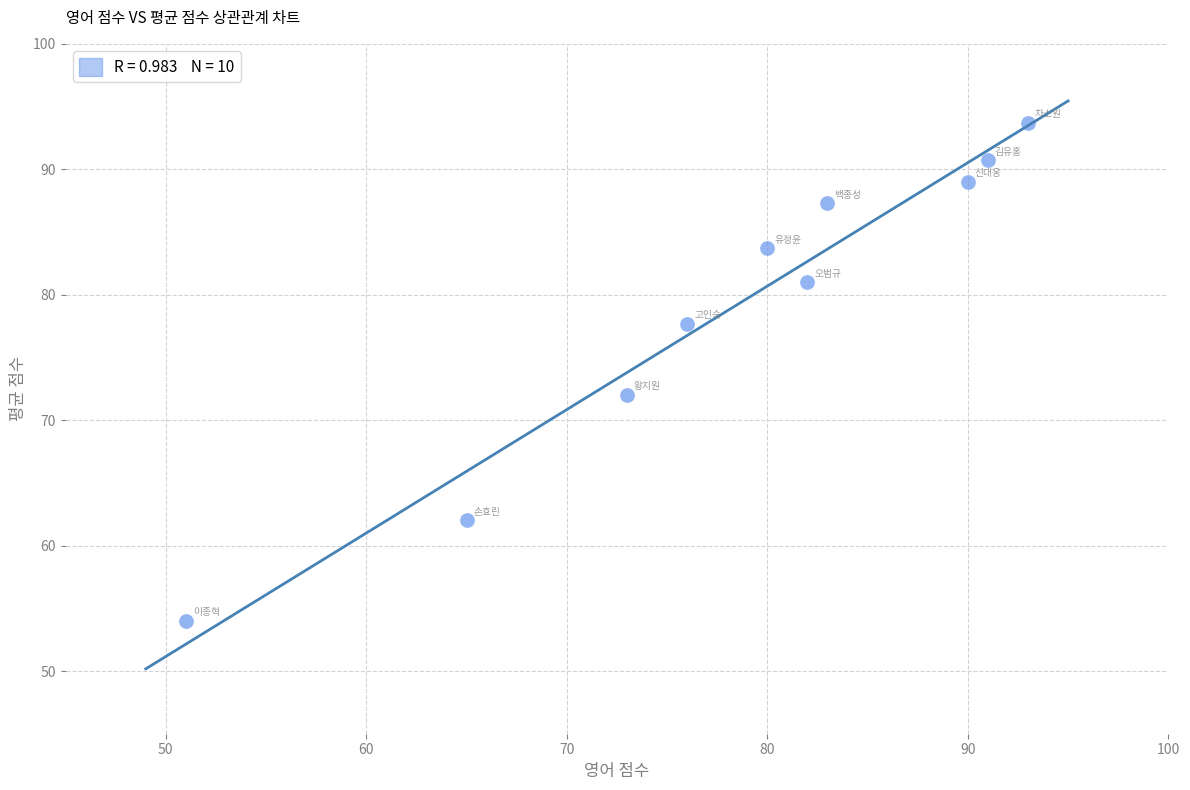

What Y value in the scatter plot is closest to 73?

72.0